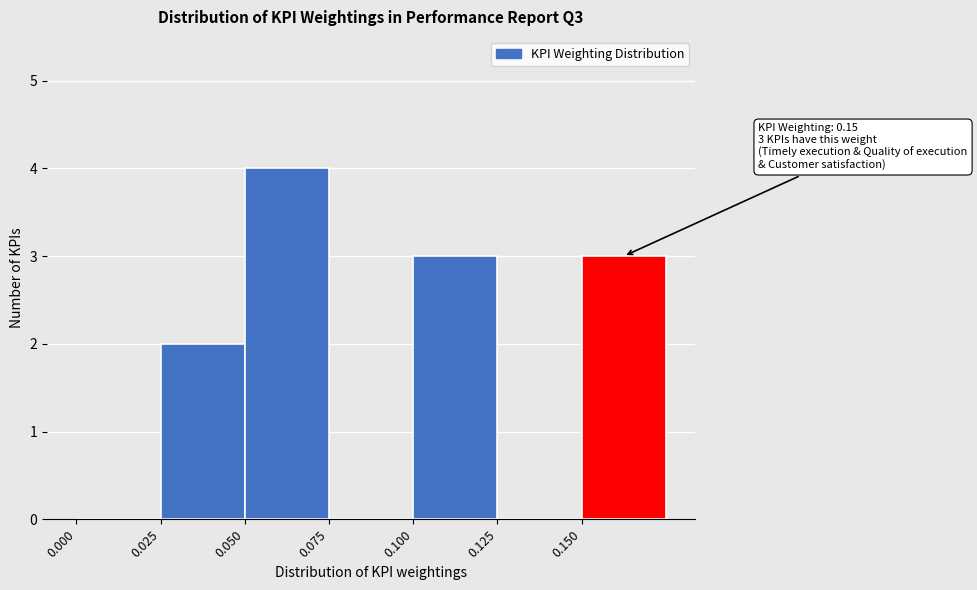

Over which range of the x-axis is the bar tallest?

0.050 to 0.075